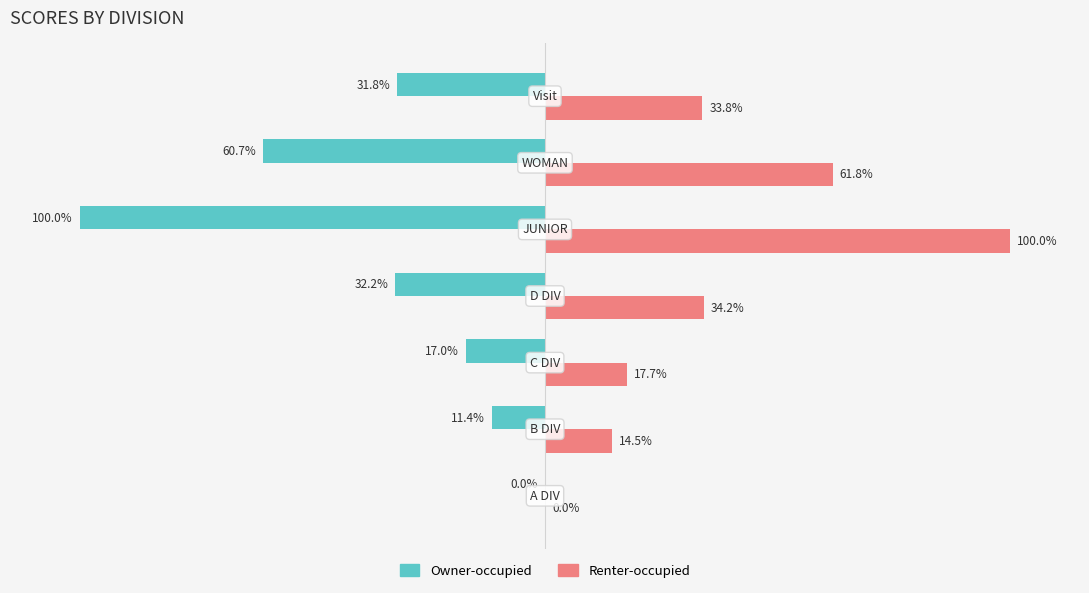

Which series has the largest total across all categories?

Renter-occupied